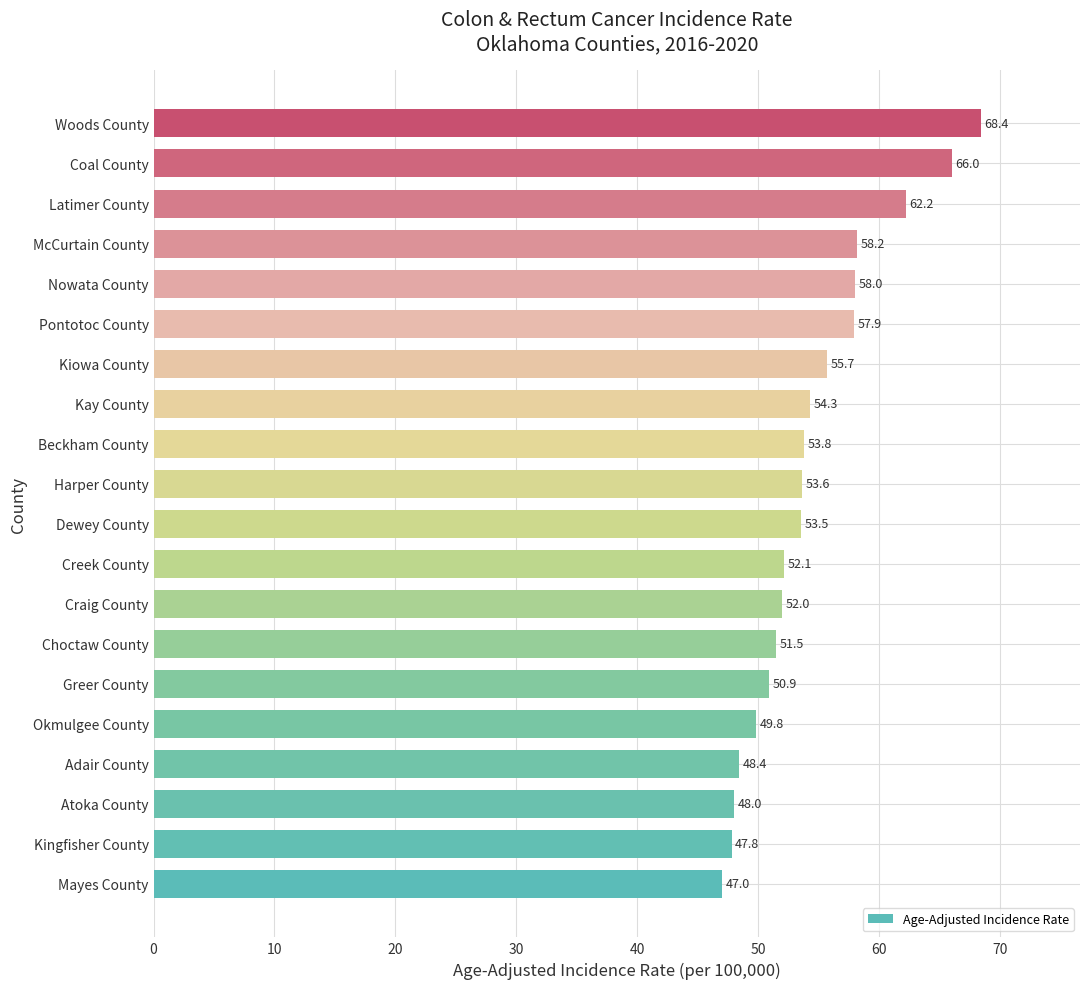

Reading bottom to top, transcribe all the data shown in this chart.

Mayes County=47.0	Kingfisher County=47.8	Atoka County=48.0	Adair County=48.4	Okmulgee County=49.8	Greer County=50.9	Choctaw County=51.5	Craig County=52.0	Creek County=52.1	Dewey County=53.5	Harper County=53.6	Beckham County=53.8	Kay County=54.3	Kiowa County=55.7	Pontotoc County=57.9	Nowata County=58.0	McCurtain County=58.2	Latimer County=62.2	Coal County=66.0	Woods County=68.4